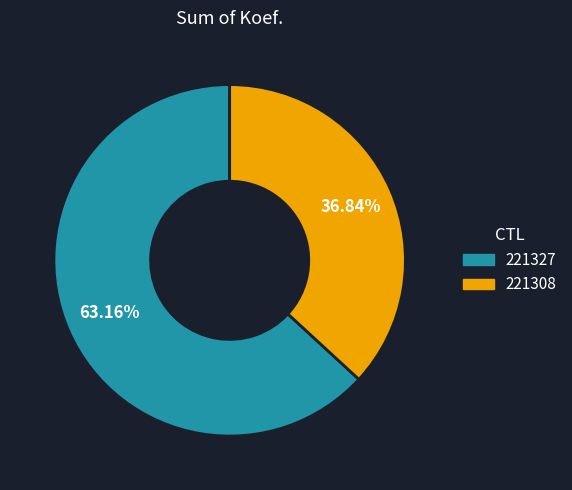

Combined, do 221327 and 221308 account for over 50%?

Yes